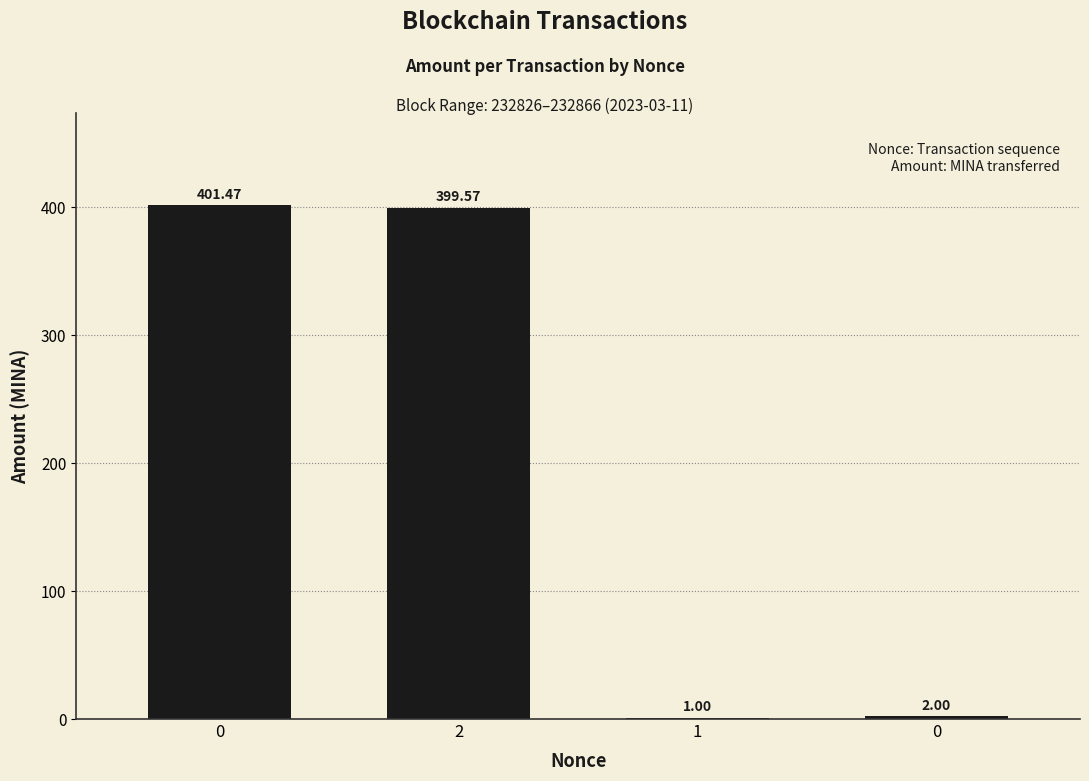

Rank the categories by value from lowest to highest.

1, 0, 2, 0